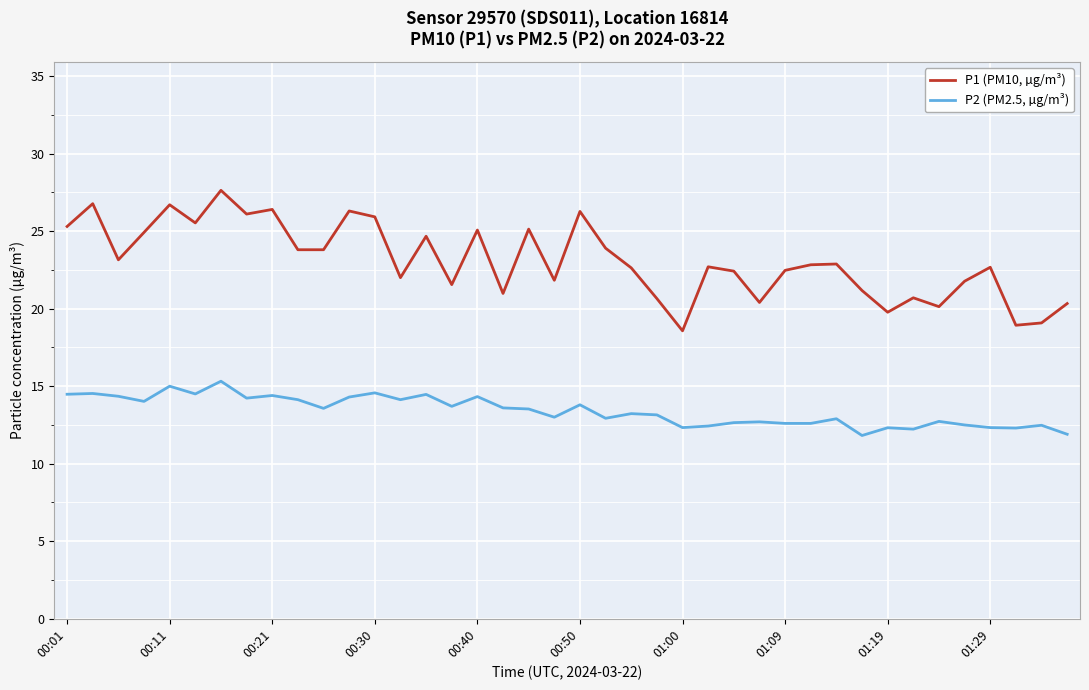

True or false: P1 (PM10, µg/m³) and P2 (PM2.5, µg/m³) intersect in this chart.

False